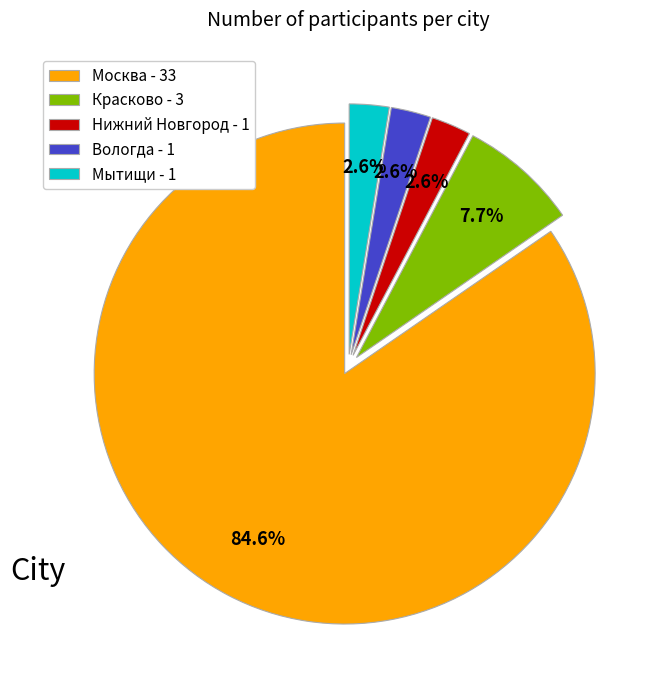

What is the ratio of the value at Нижний Новгород to the value at Красково?

0.3